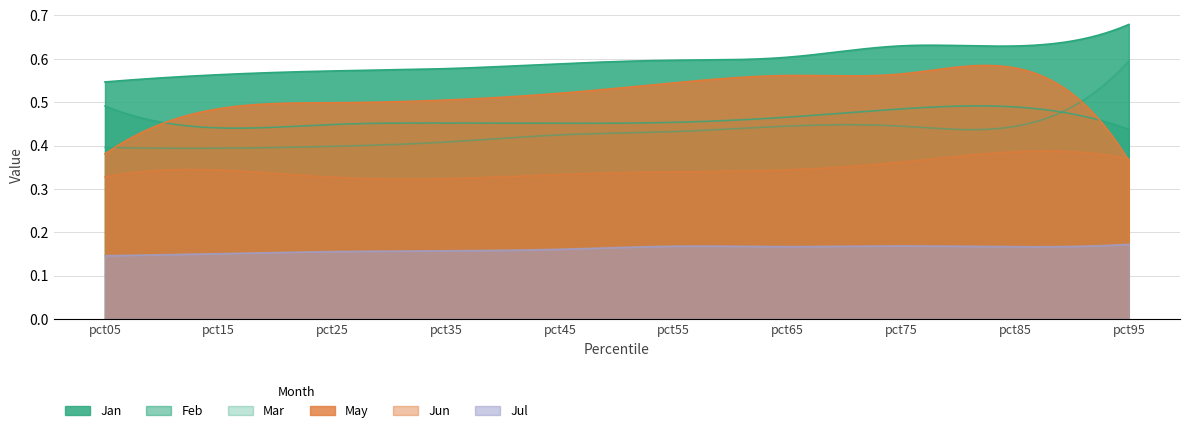

What is the approximate value of Feb at pct95?

0.4